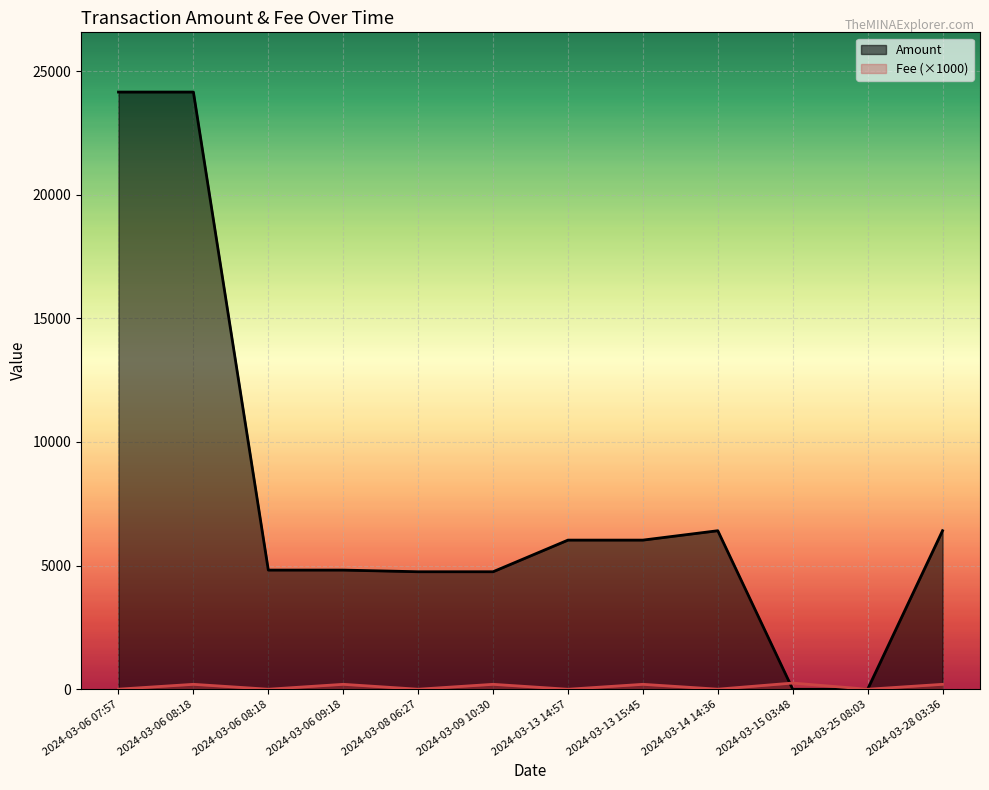

At which label does Fee (×1000) first exceed 200?

2024-03-15 03:48